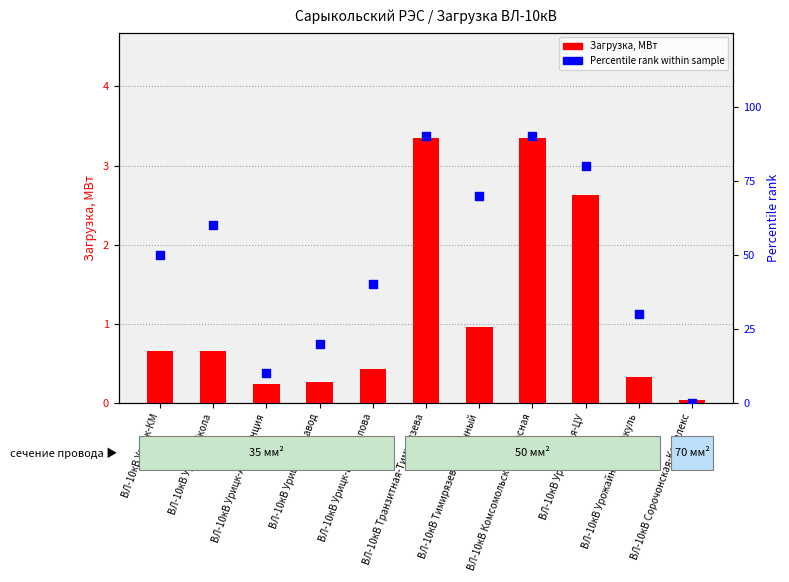

Which series has the largest total across all categories?

Percentile rank within sample